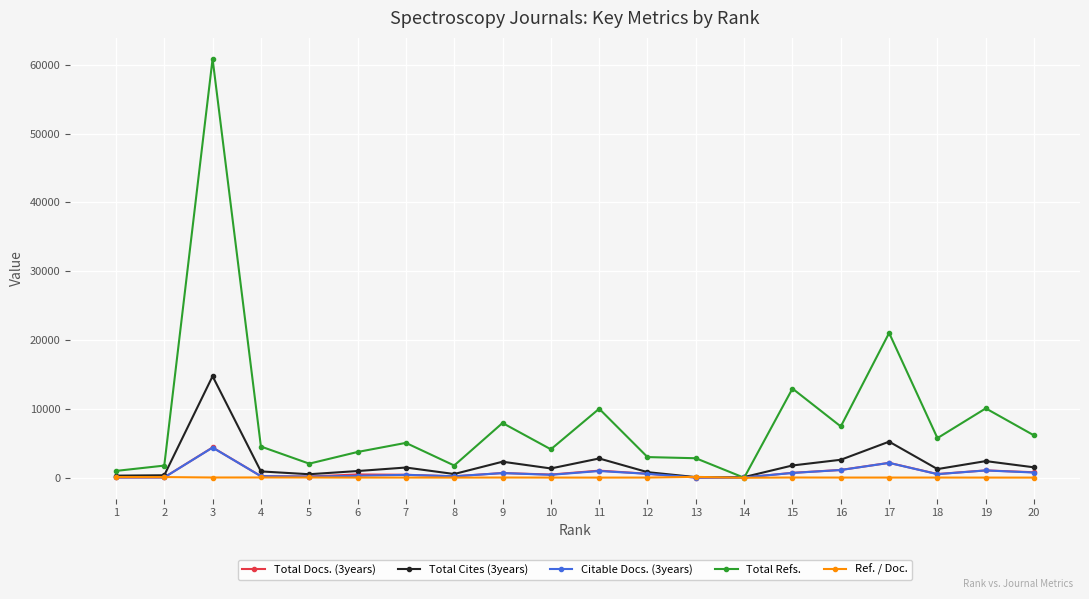

At which category does Citable Docs. (3years) reach its first local peak?

3